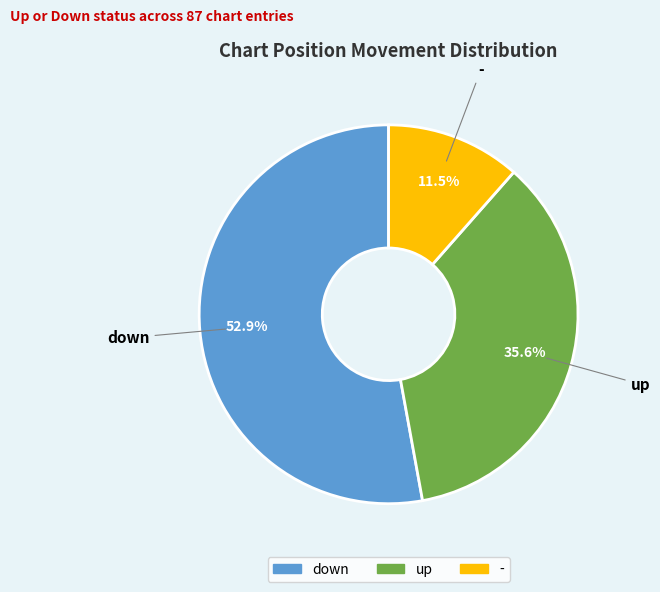

True or false: - accounts for 2% of the total.

False